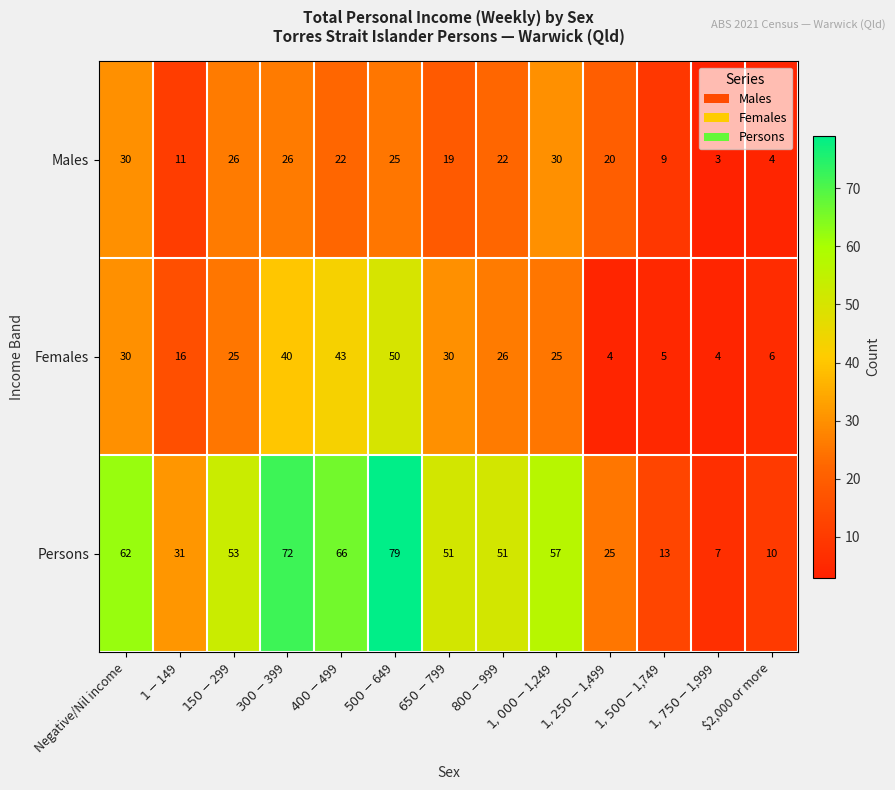

What is the total value across all series at $500-$649?

154